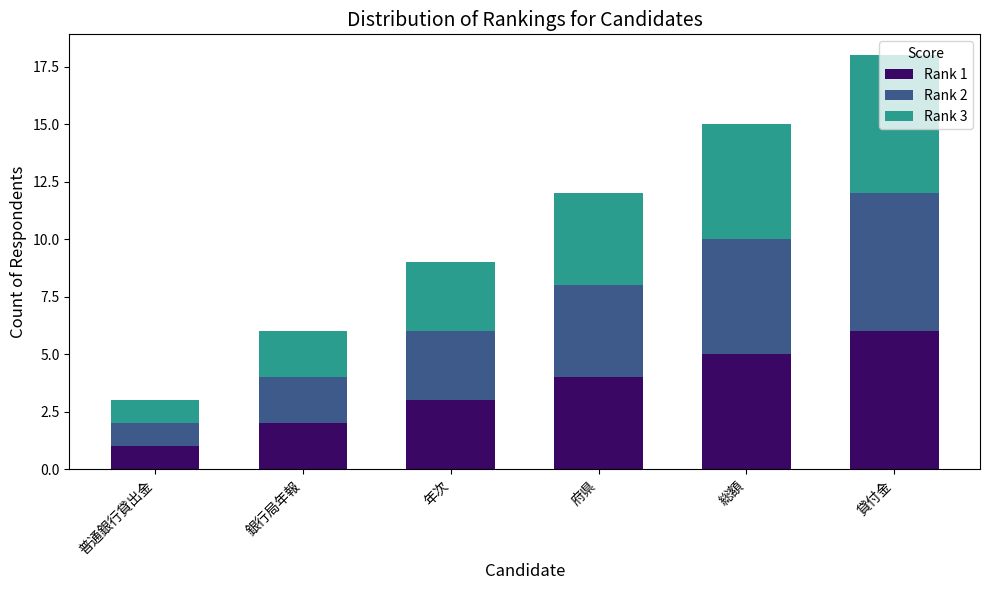

At which category is the sum across all series the highest?

貸付金